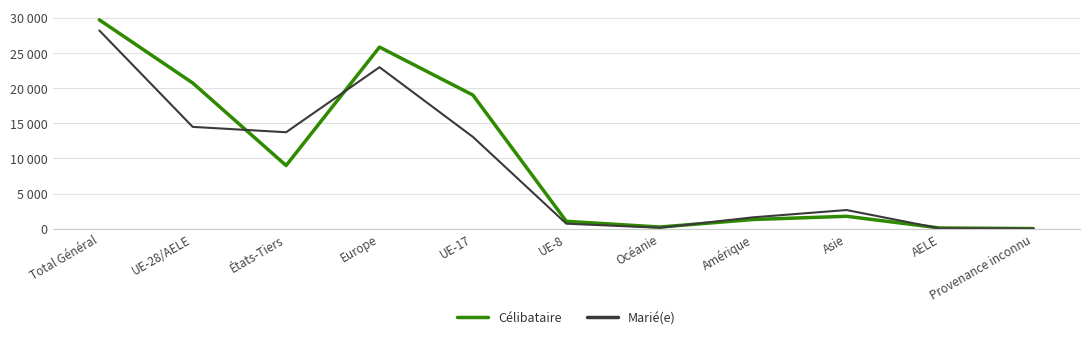

At which category does Marié(e) reach its first local valley?

États-Tiers